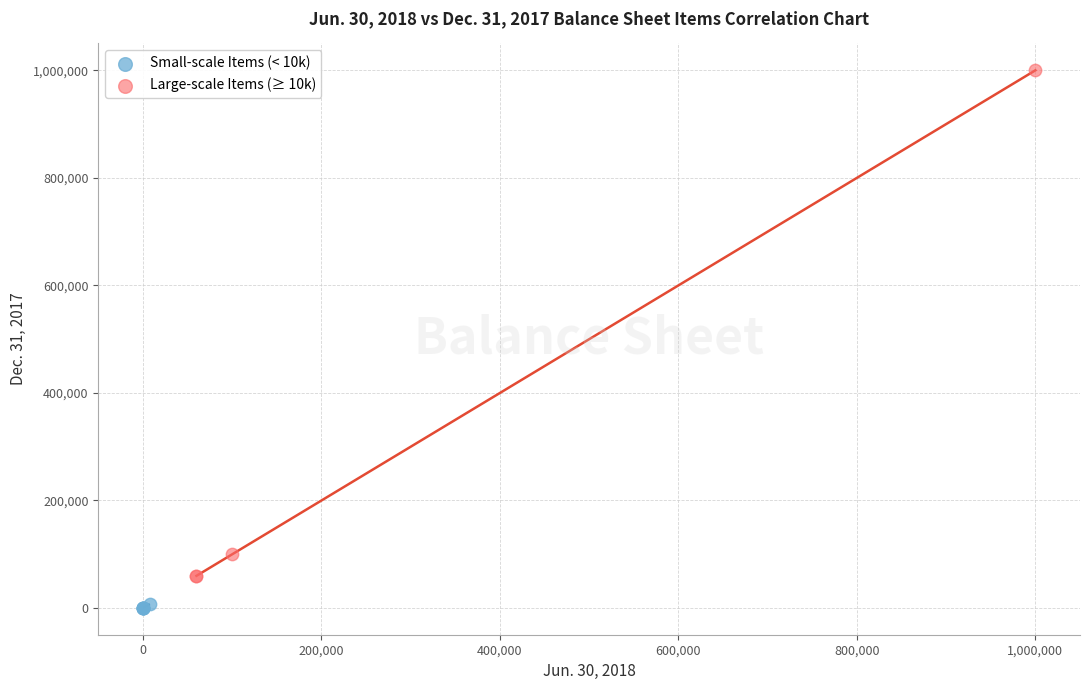

Which series contains the lowest Y value?

Small-scale Items (< 10k)